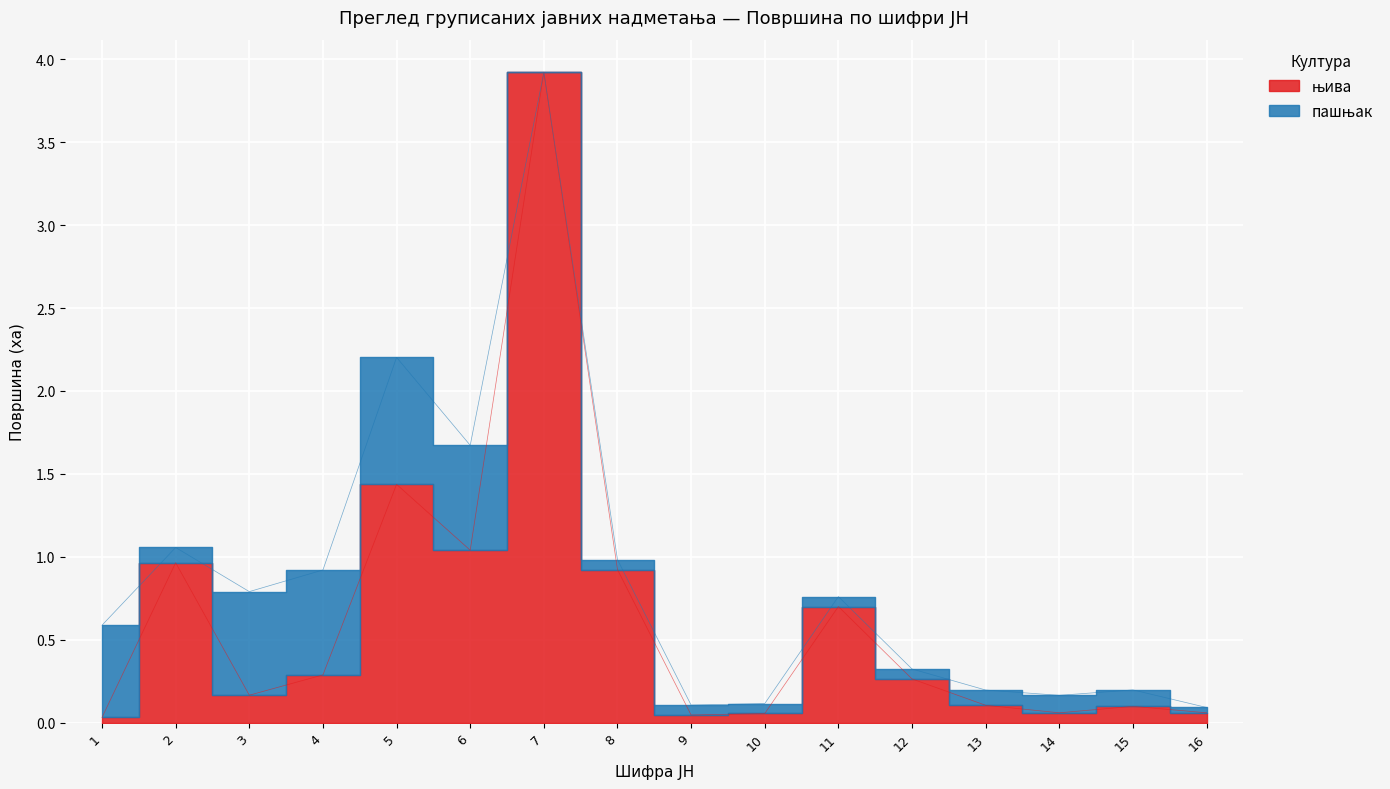

Is it true that the value at 12 is 0.3?

True